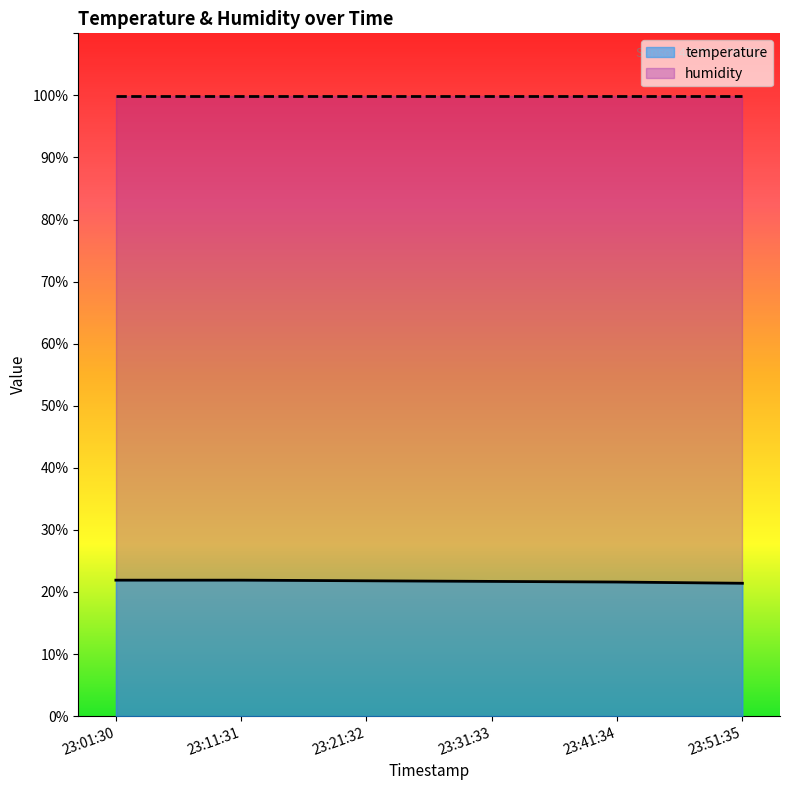

Does the chart display data point markers on the line(s)?

No